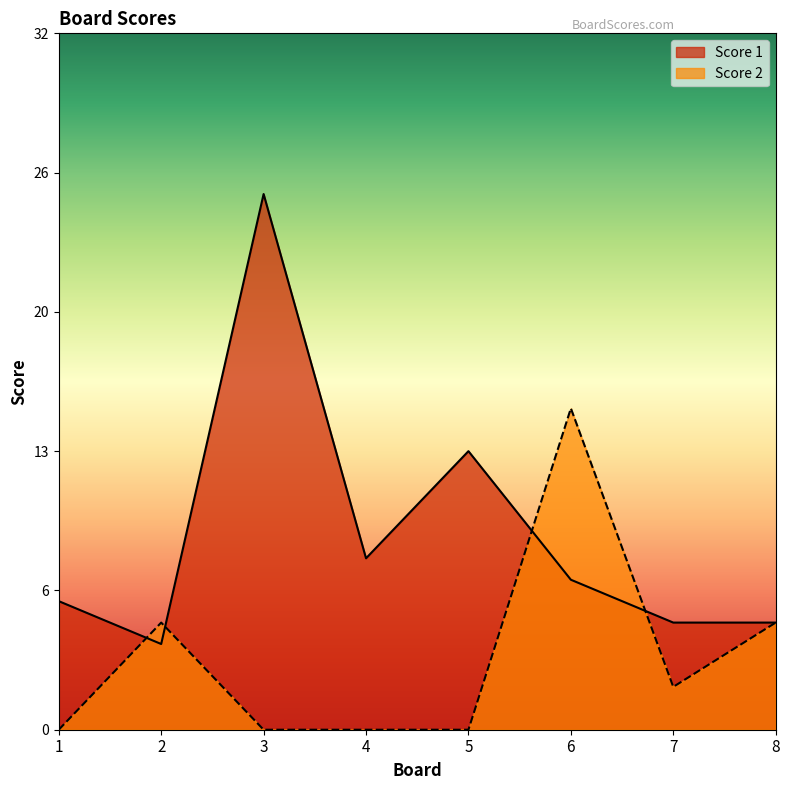

What is the difference between the maximum and second lowest values in the Score 1 series?

20